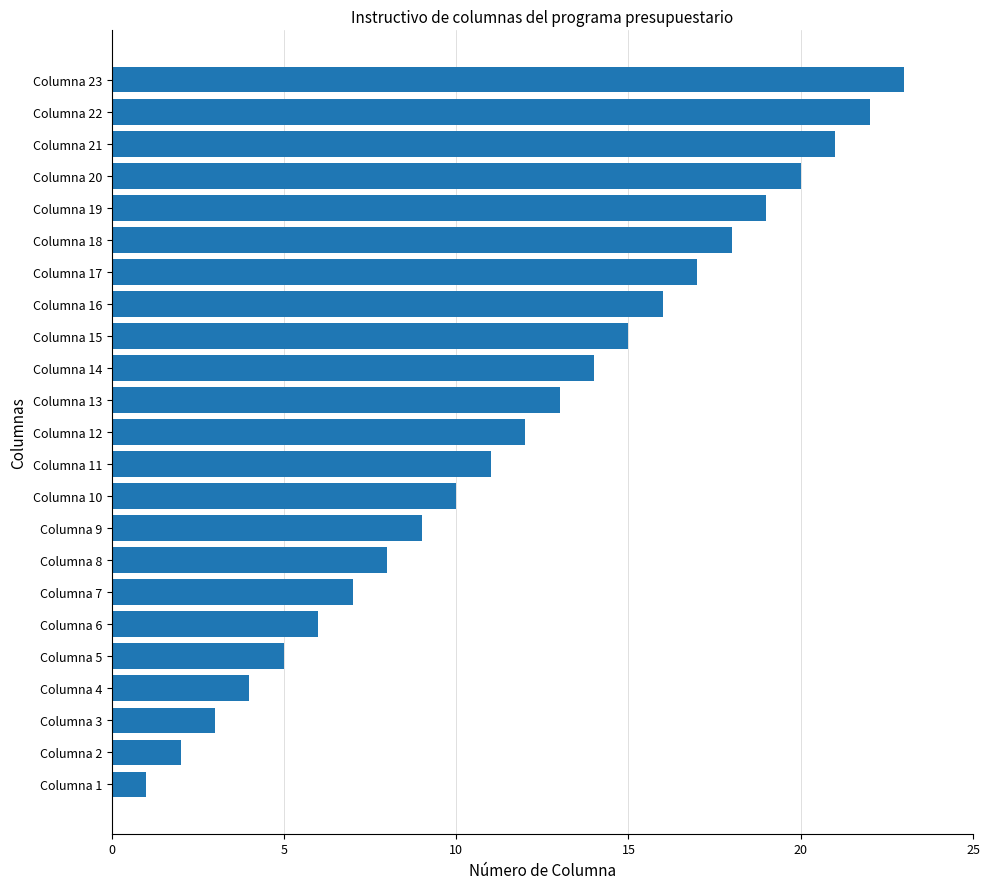

At which label is the value closest to 12?

Columna 12